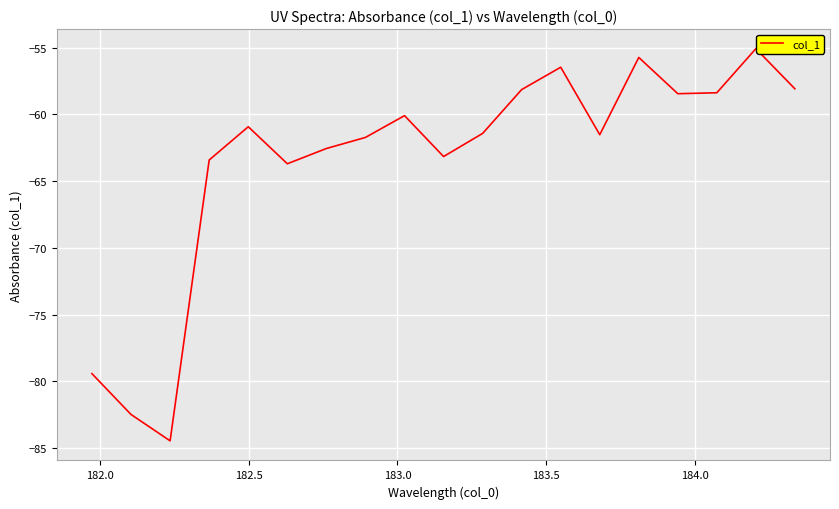

What is the minimum value shown in the chart?

-84.5